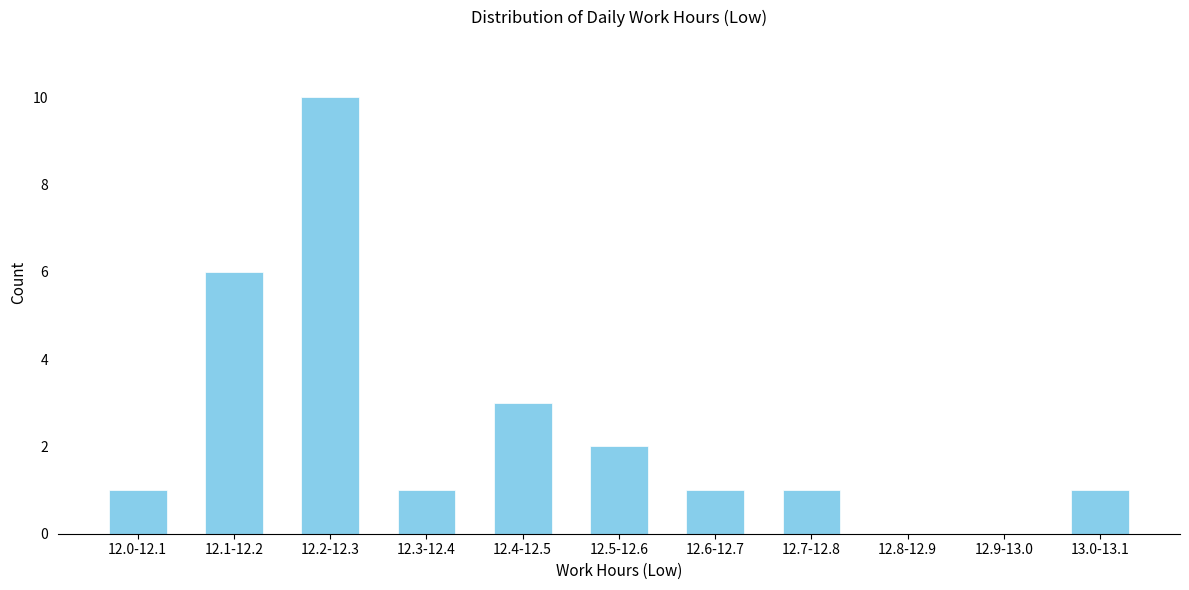

Reading right to left, list all the values displayed in this chart.

13.0-13.1=1	12.9-13.0=0	12.8-12.9=0	12.7-12.8=1	12.6-12.7=1	12.5-12.6=2	12.4-12.5=3	12.3-12.4=1	12.2-12.3=10	12.1-12.2=6	12.0-12.1=1